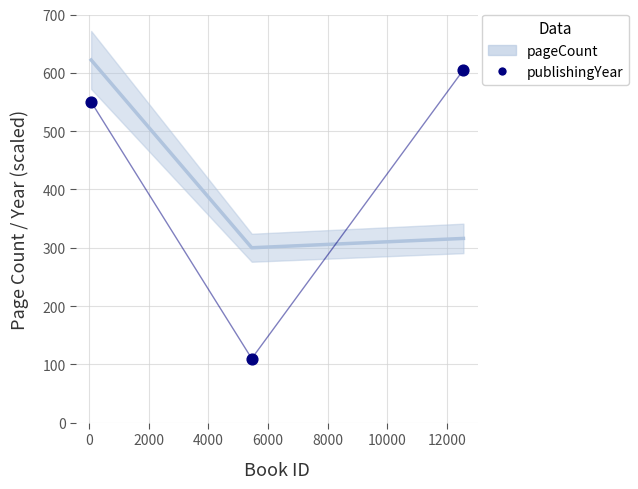

Which series reaches the maximum Y coordinate?

pageCount